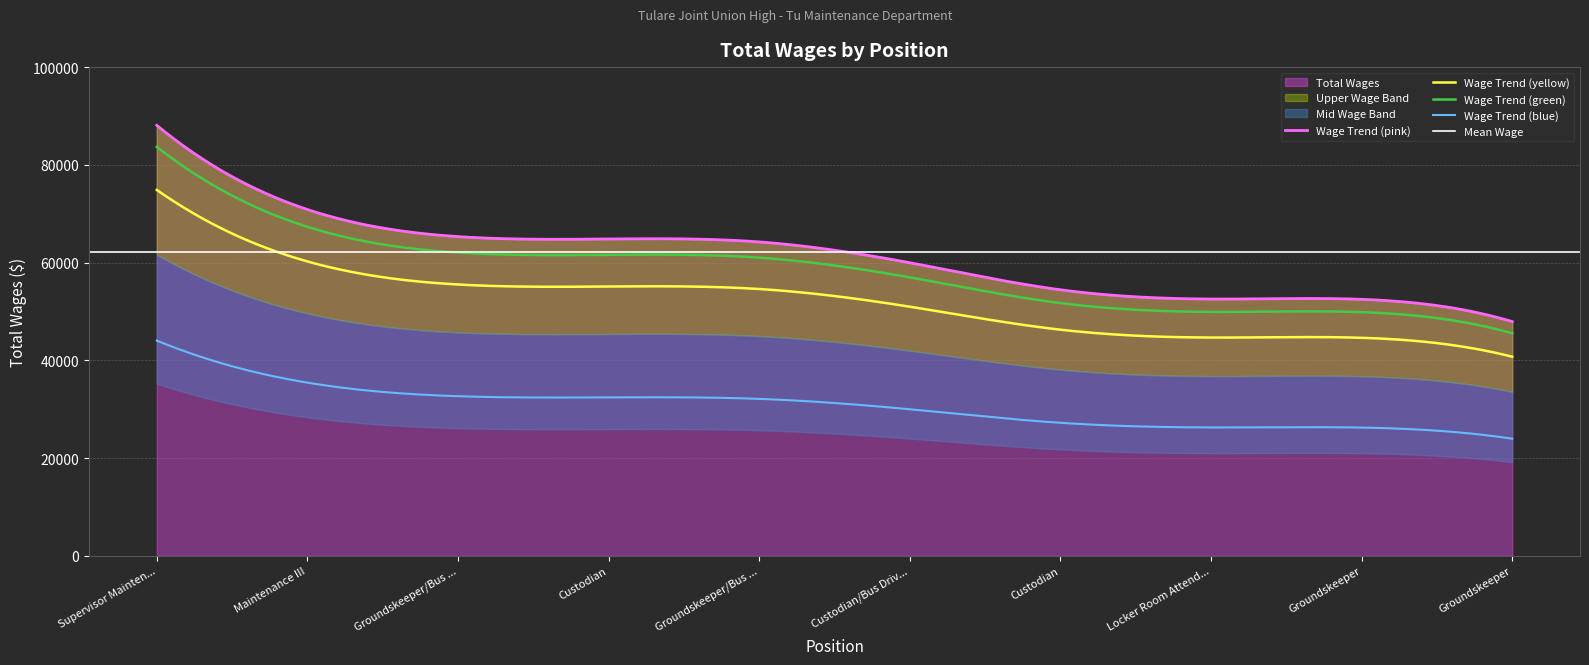

What is the label of the 9th point from the left?

Groundskeeper